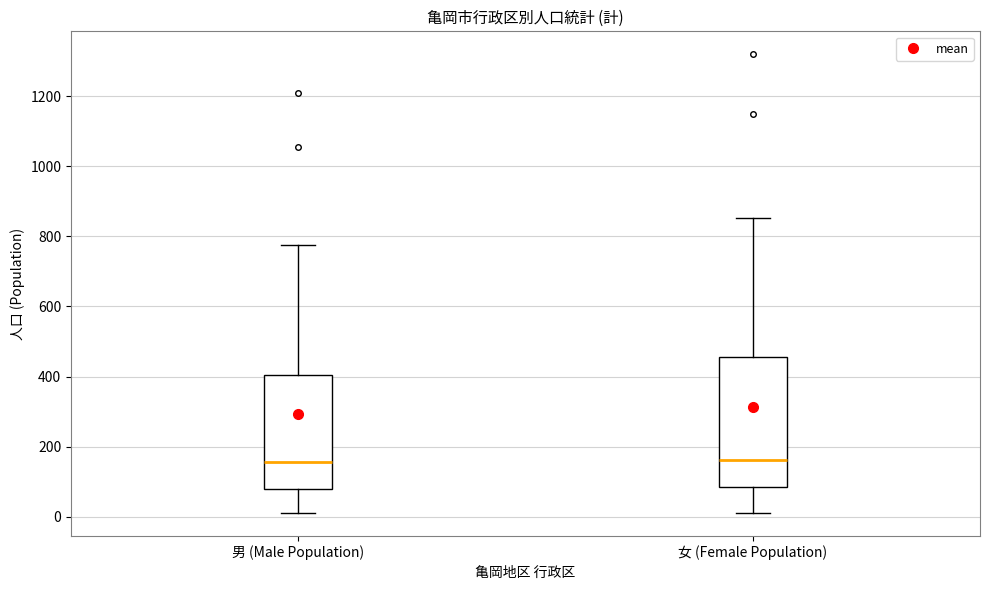

Where is the upper edge of the box for 男 (Male Population) on the y-axis? The values are not printed on the chart, so give them approximately, as read against the axis.

400